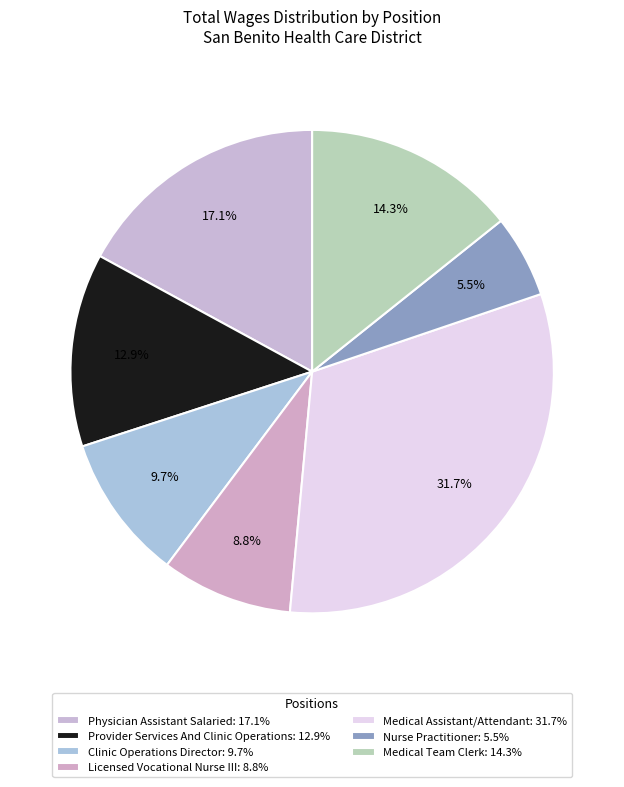

What is the total percentage of Physician Assistant Salaried and Nurse Practitioner?

22.6%